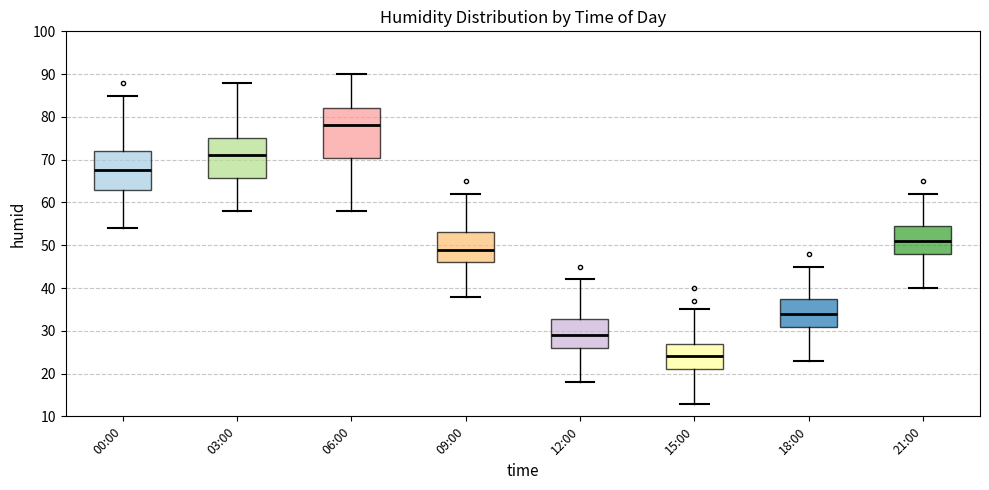

Which box is the tallest, from its lower edge to its upper edge?

06:00